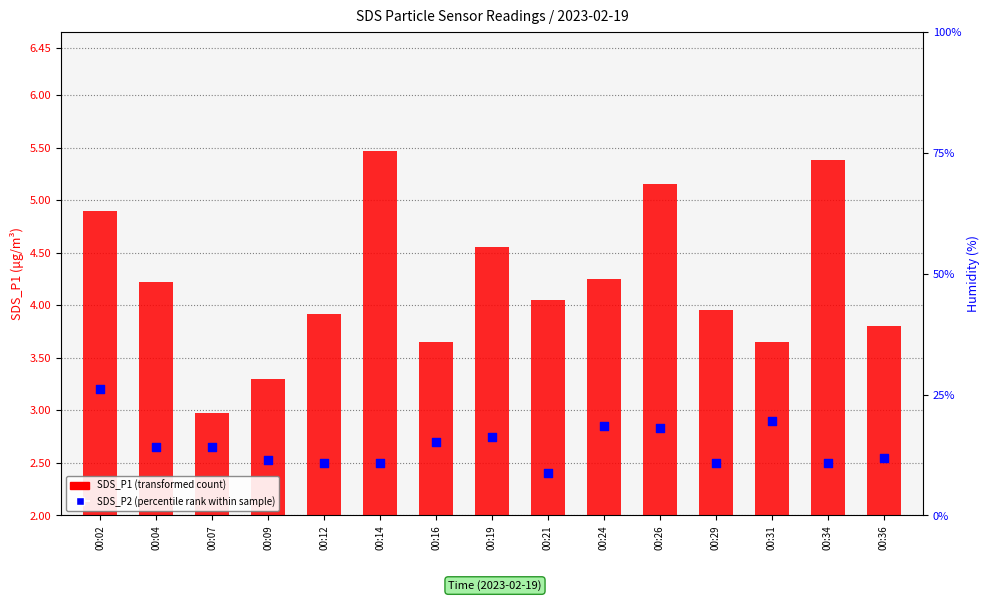

Which series has the largest total across all categories?

SDS_P1